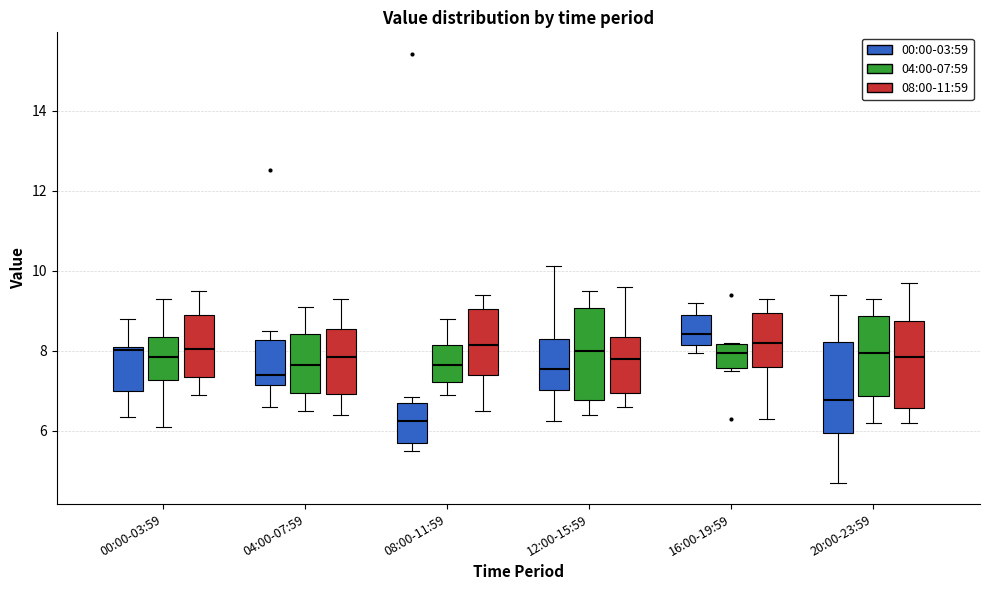

Reading left to right, read every box against the y-axis: the position of its median line, the range the box covers, and the ends of its whiskers. The values are not printed on the chart, so give them approximately, as read against the axis.

00:00-03:59 (00:00-03:59): median 8.0, box 7.0 to 8.2, whiskers 6.4 to 8.8
00:00-03:59 (04:00-07:59): median 7.8, box 7.2 to 8.4, whiskers 6.2 to 9.4
00:00-03:59 (08:00-11:59): median 8.0, box 7.4 to 9.0, whiskers 7.0 to 9.6
04:00-07:59 (00:00-03:59): median 7.4, box 7.2 to 8.2, whiskers 6.6 to 8.6
04:00-07:59 (04:00-07:59): median 7.6, box 7.0 to 8.4, whiskers 6.6 to 9.2
04:00-07:59 (08:00-11:59): median 7.8, box 7.0 to 8.6, whiskers 6.4 to 9.4
08:00-11:59 (00:00-03:59): median 6.2, box 5.6 to 6.6, whiskers 5.6 (just below the box's lower edge) to 6.8
08:00-11:59 (04:00-07:59): median 7.6, box 7.2 to 8.2, whiskers 7.0 to 8.8
08:00-11:59 (08:00-11:59): median 8.2, box 7.4 to 9.0, whiskers 6.6 to 9.4
12:00-15:59 (00:00-03:59): median 7.6, box 7.0 to 8.4, whiskers 6.2 to 10.2
12:00-15:59 (04:00-07:59): median 8.0, box 6.8 to 9.0, whiskers 6.4 to 9.6
12:00-15:59 (08:00-11:59): median 7.8, box 7.0 to 8.4, whiskers 6.6 to 9.6
16:00-19:59 (00:00-03:59): median 8.4, box 8.2 to 8.8, whiskers 8.0 to 9.2
16:00-19:59 (04:00-07:59): median 8.0, box 7.6 to 8.2, whiskers 7.6 (just below the box's lower edge) to 8.2
16:00-19:59 (08:00-11:59): median 8.2, box 7.6 to 9.0, whiskers 6.4 to 9.4
20:00-23:59 (00:00-03:59): median 6.8, box 6.0 to 8.2, whiskers 4.8 to 9.4
20:00-23:59 (04:00-07:59): median 8.0, box 6.8 to 8.8, whiskers 6.2 to 9.4
20:00-23:59 (08:00-11:59): median 7.8, box 6.6 to 8.8, whiskers 6.2 to 9.8